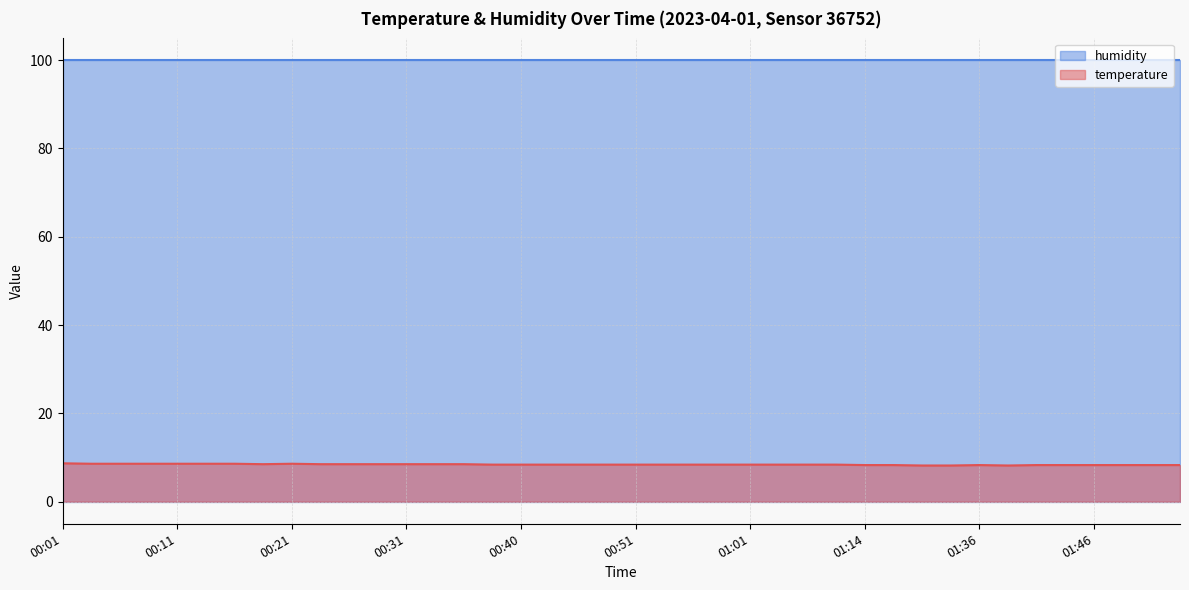

Does the chart display data point markers on the line(s)?

No